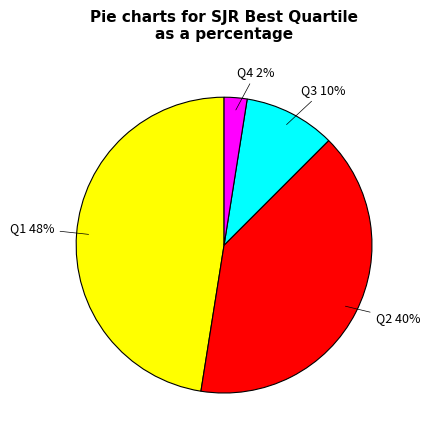

Is there a majority slice in this chart?

No